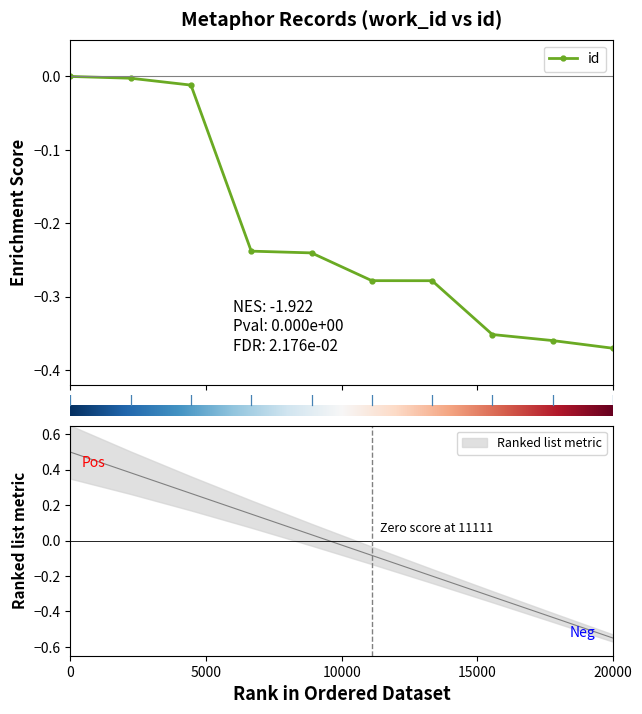

What is the difference between the second highest and minimum values?

0.4